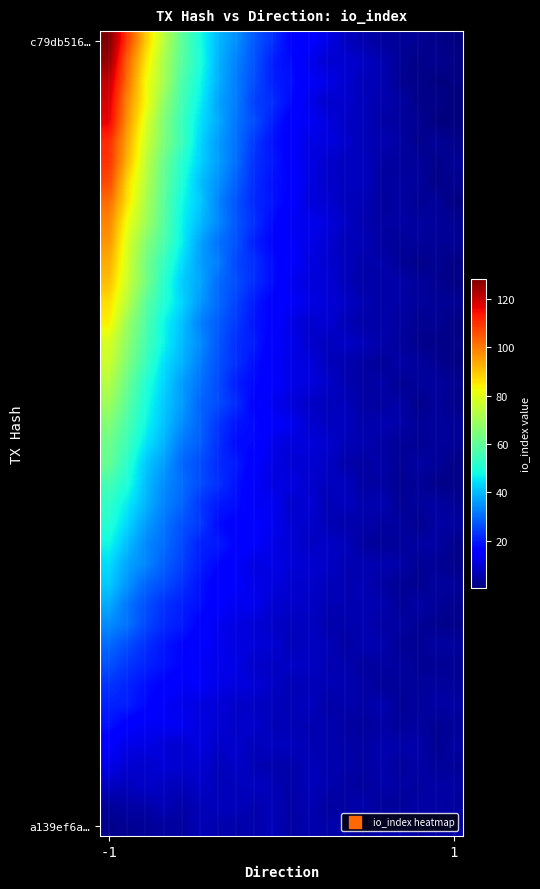

What is the minimum value shown in the chart?

0.5